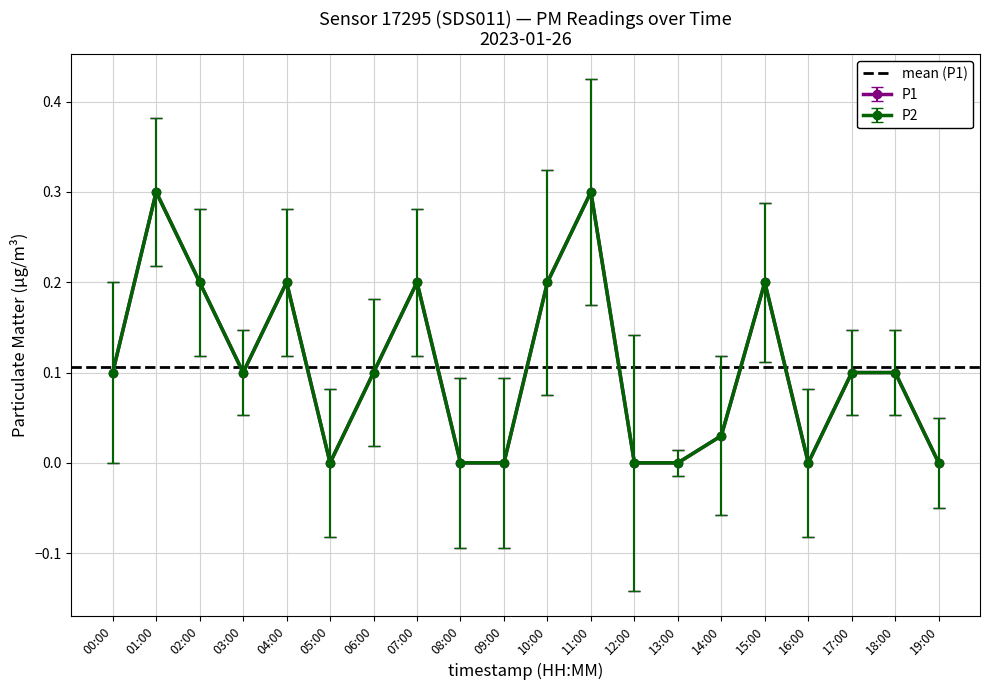

In P1, how many points are higher than both neighbors (excluding endpoints)?

5